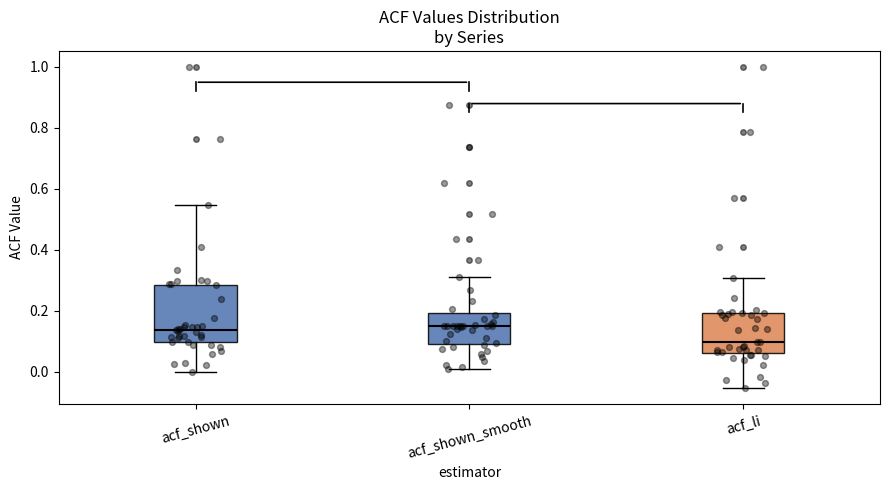

Reading left to right, transcribe this box plot: for each box, give where its median line is, the range the box spans, and where its two whiskers end, as read against the y-axis. The values are not printed on the chart, so give them approximately, as read against the axis.

acf_shown: median 0.14, box 0.10 to 0.28, whiskers 0.00 to 0.54
acf_shown_smooth: median 0.16, box 0.10 to 0.20, whiskers 0.00 to 0.32
acf_li: median 0.10, box 0.06 to 0.20, whiskers -0.06 to 0.30